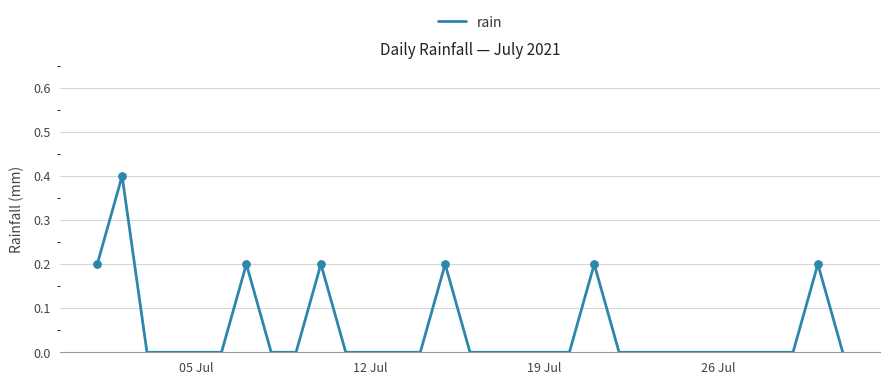

What is the difference between the maximum and minimum values?

0.4